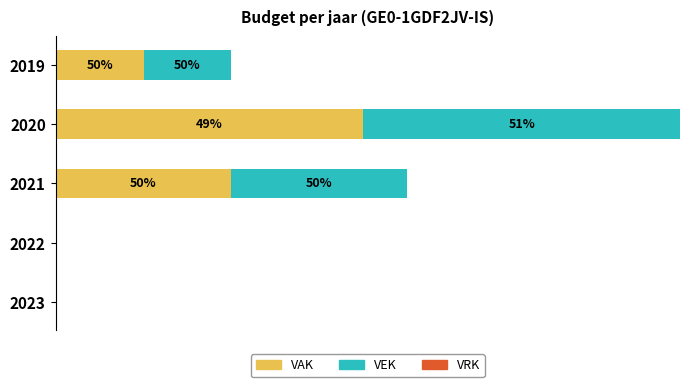

At how many categories does at least one series exceed 449?

1